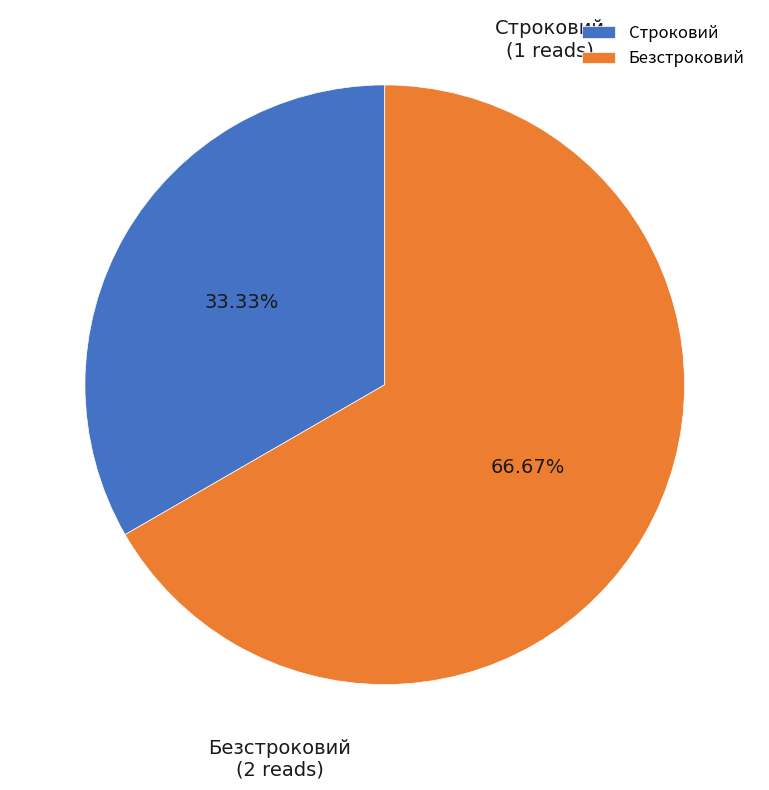

Which category has the smallest portion of the pie?

Строковий